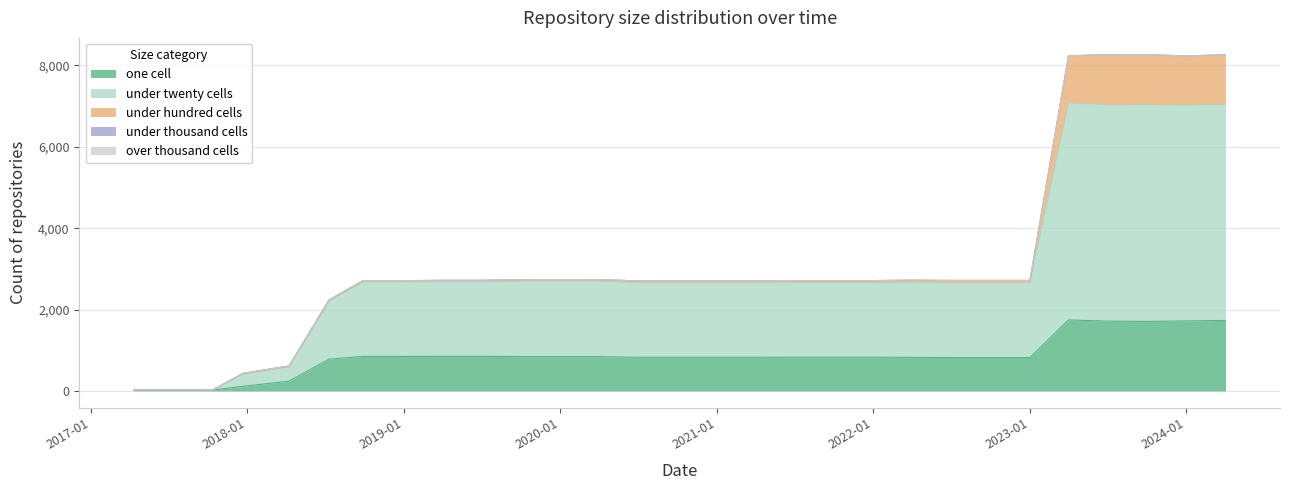

Is the value of under_twenty_cells at 2019-10-09 greater than the value of one_cell at 2022-04-01?

Yes